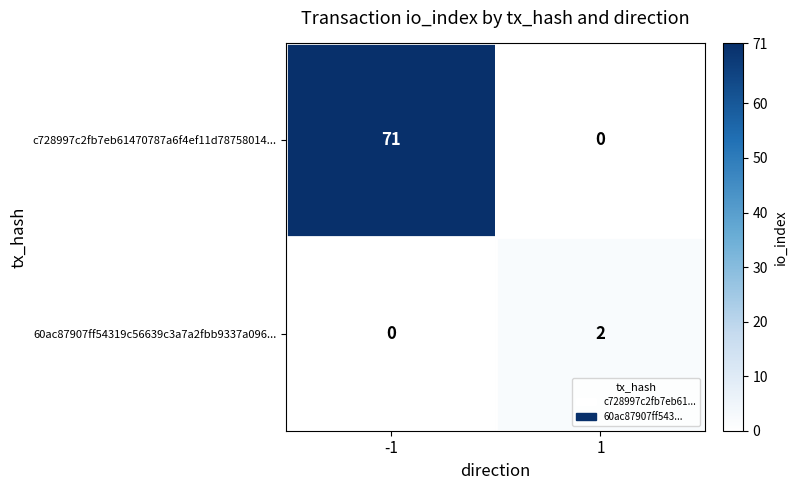

What is the greatest value displayed?

71